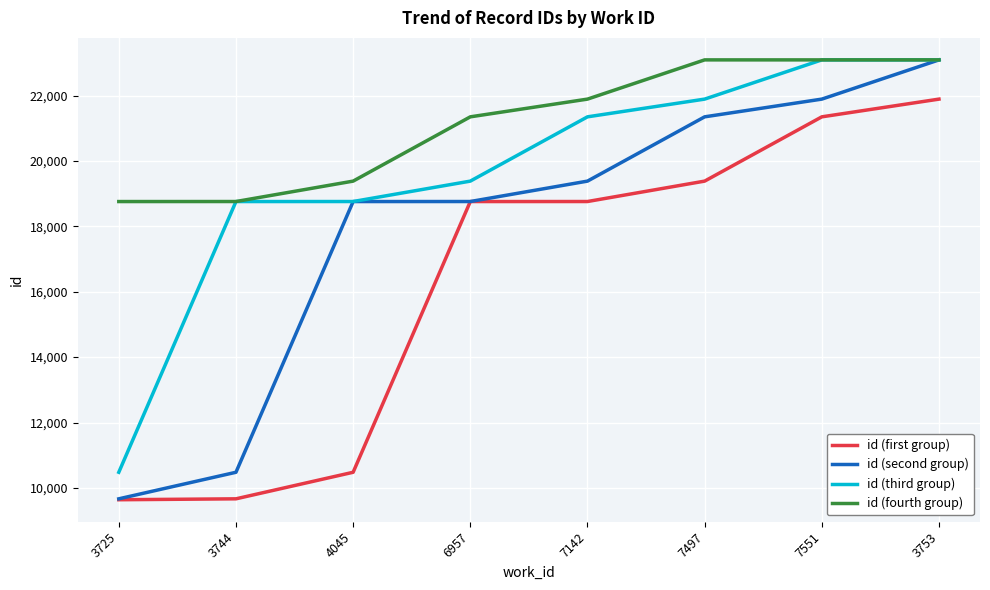

True or false: id (first group) has a value of 9638 at 3725.

True